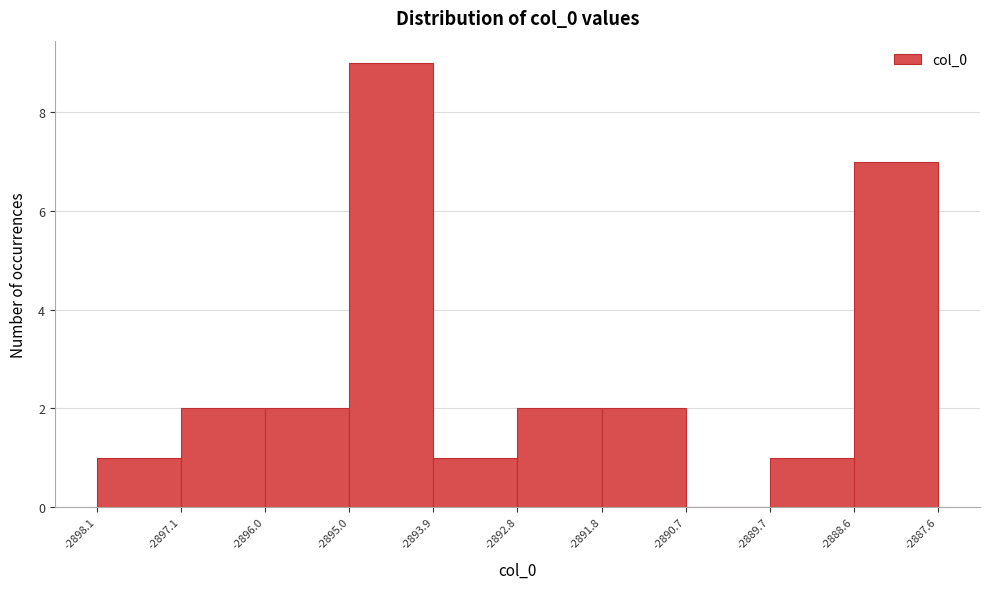

How tall is the bar that spans -2895.0 to -2893.9 on the x-axis? The values are not printed on the chart, so give them approximately, as read against the axis.

9